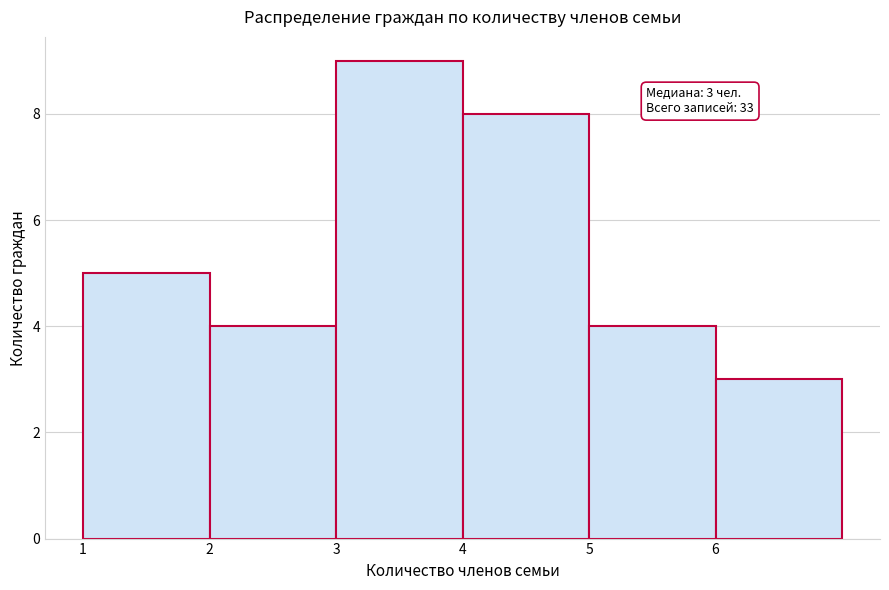

Over which range of the x-axis is the bar tallest?

3 to 4